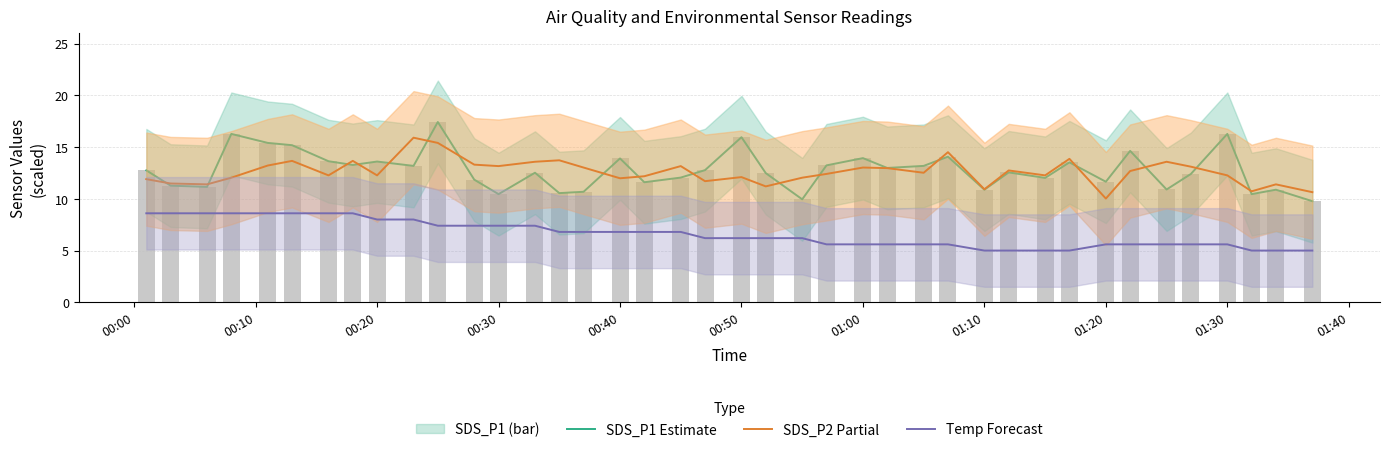

Reading right to left, extract all data points from this chart.

SDS_P1: 9.8	10.9	10.4	16.3	12.4	10.9	14.6	11.7	13.5	12.0	12.6	10.9	14.1	13.2	13.0	13.9	13.2	9.9	12.5	15.9	12.8	12.1	11.6	13.9	10.7	10.6	12.5	10.4	11.8	17.4	13.2	13.6	13.3	13.6	15.2	15.4	16.3	11.2	11.3	12.8
SDS_P2: 10.6	11.4	10.7	12.3	13.1	13.6	12.7	10.0	13.9	12.3	12.7	10.9	14.5	12.5	13.0	13.0	12.4	12.0	11.2	12.1	11.7	13.2	12.2	12.0	13.0	13.7	13.6	13.2	13.3	15.4	15.9	12.3	13.7	12.3	13.7	13.2	12.0	11.4	11.5	11.9
Temp: 5.0	5.0	5.0	5.6	5.6	5.6	5.6	5.6	5.0	5.0	5.0	5.0	5.6	5.6	5.6	5.6	5.6	6.2	6.2	6.2	6.2	6.8	6.8	6.8	6.8	6.8	7.4	7.4	7.4	7.4	8.0	8.0	8.6	8.6	8.6	8.6	8.6	8.6	8.6	8.6
SDS_P1 (bar): 9.8	10.9	10.4	16.3	12.4	10.9	14.6	11.7	13.5	12.0	12.6	10.9	14.1	13.2	13.0	13.9	13.2	9.9	12.5	15.9	12.8	12.1	11.6	13.9	10.7	10.6	12.5	10.4	11.8	17.4	13.2	13.6	13.3	13.6	15.2	15.4	16.3	11.2	11.3	12.8